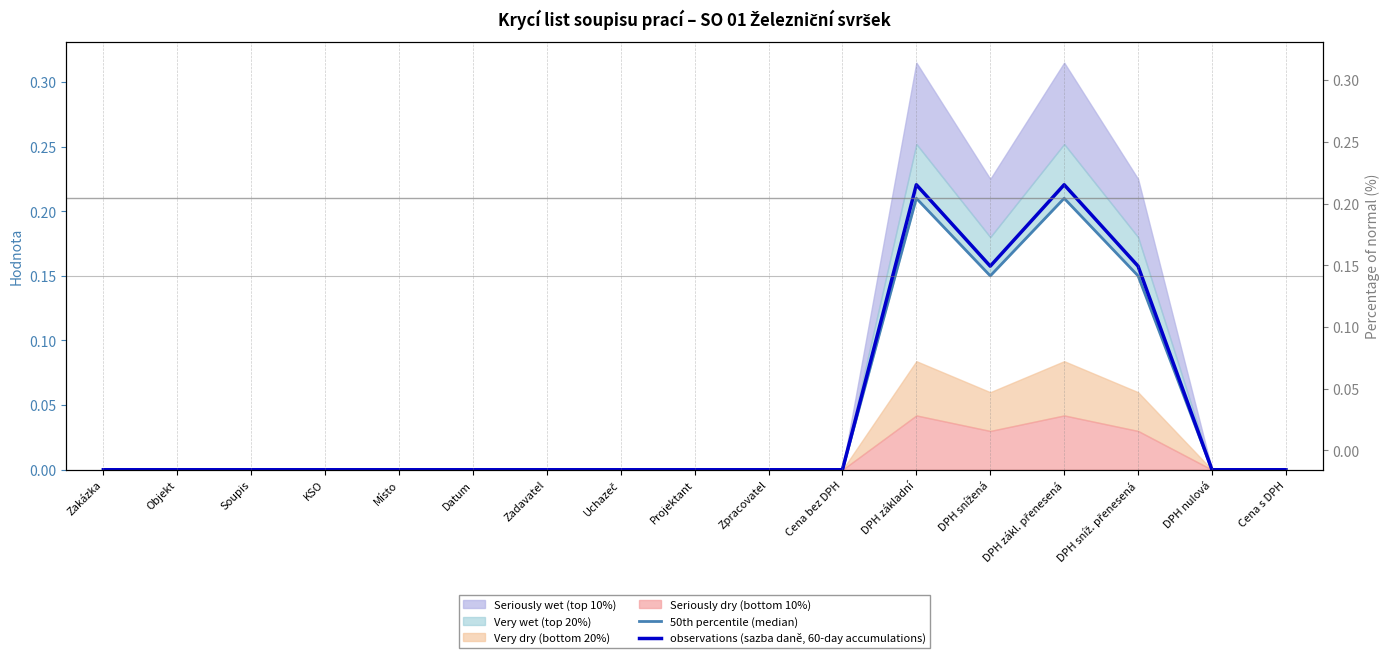

At which category does the chart reach its peak across all series?

DPH základní